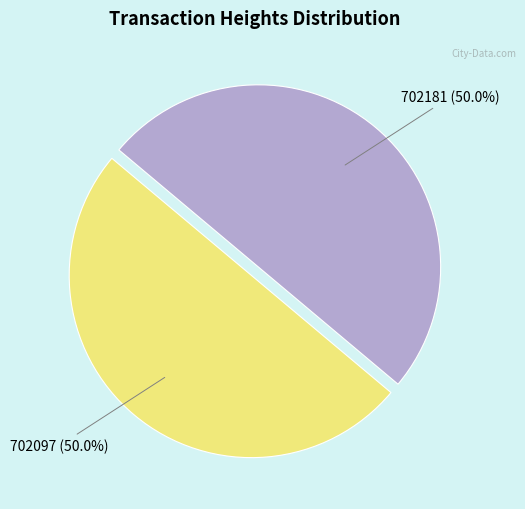

What portion of the pie excludes 702097?

50.0%